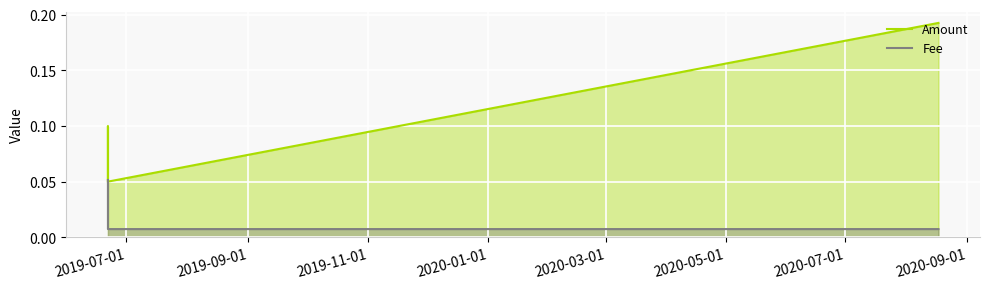

Which category has the lowest value in the Amount series?

2019-07-01